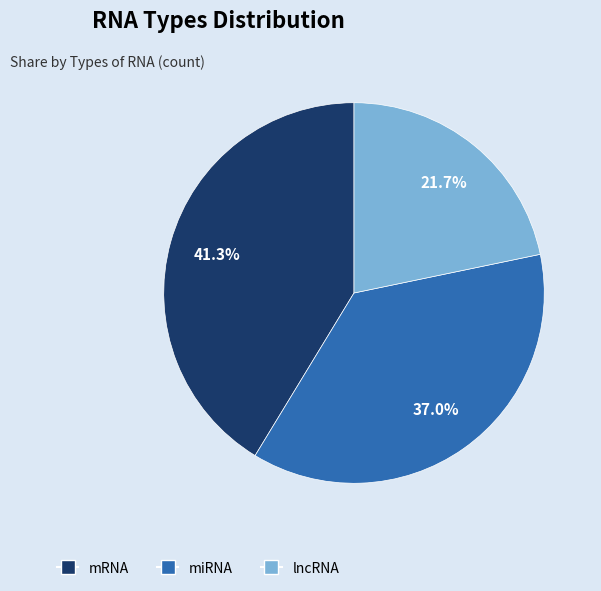

How many slices are in this pie chart?

3